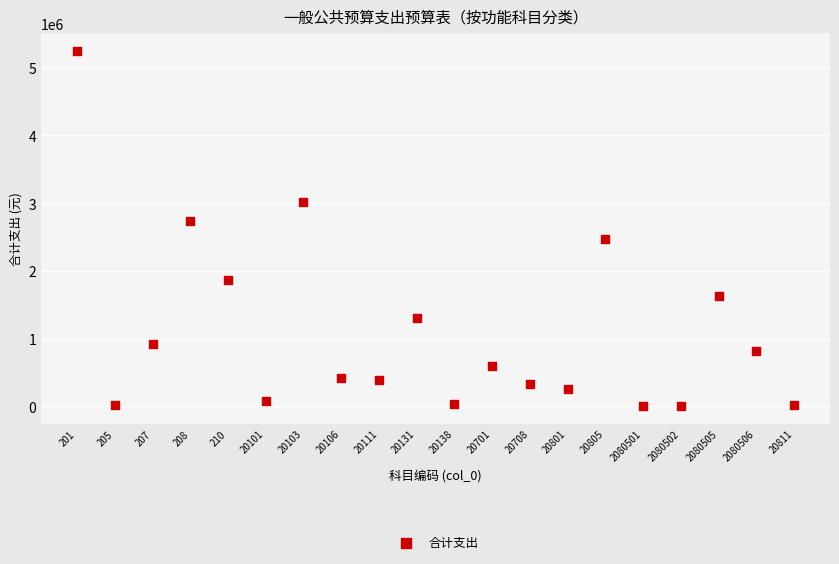

What Y value in the scatter plot is closest to 2627184?

2728933.9